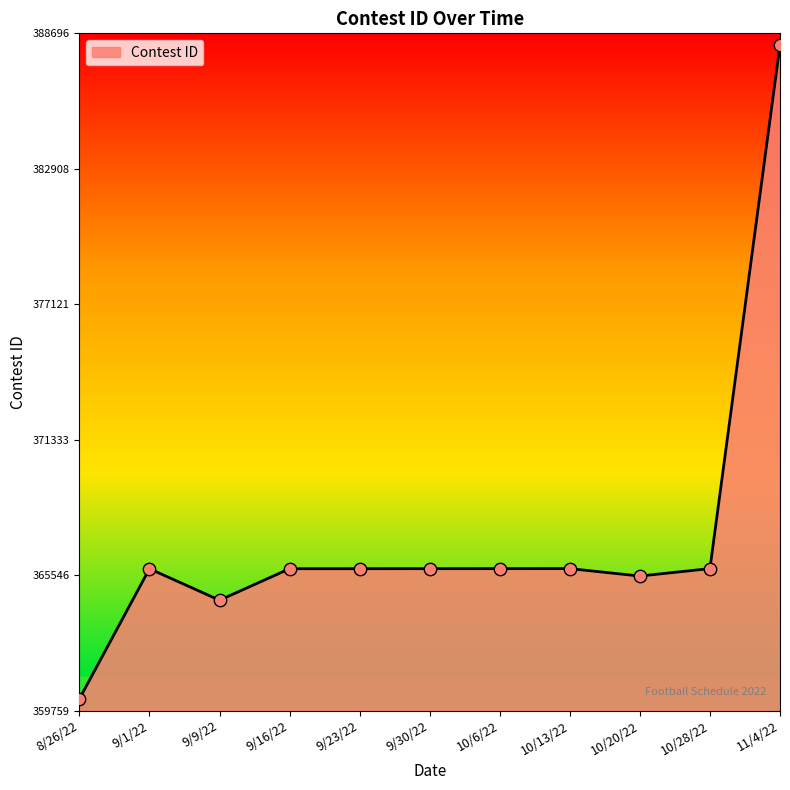

Which has a higher value, 10/6/22 or 10/20/22?

10/6/22